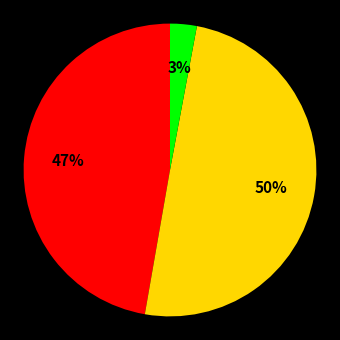

To the nearest percent, what is the average slice percentage?

33%